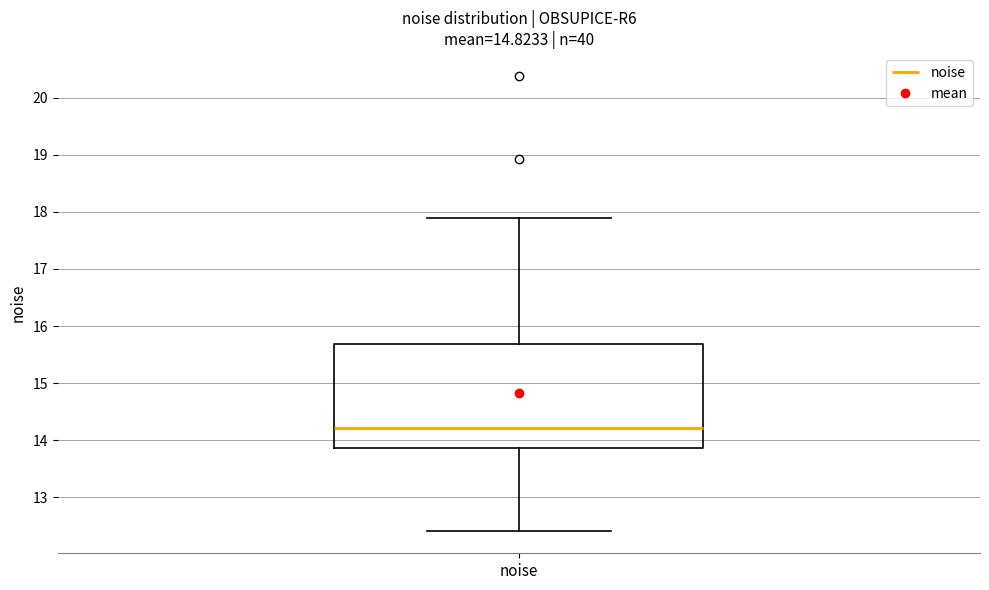

Where is the lower edge of the box for noise on the y-axis? The values are not printed on the chart, so give them approximately, as read against the axis.

13.9